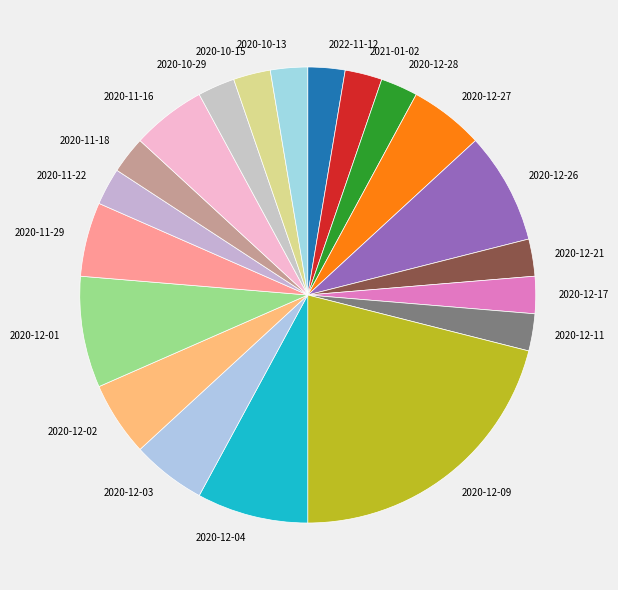

Approximately how many times larger is the value at 2020-12-17 compared to 2020-12-03?

0.5